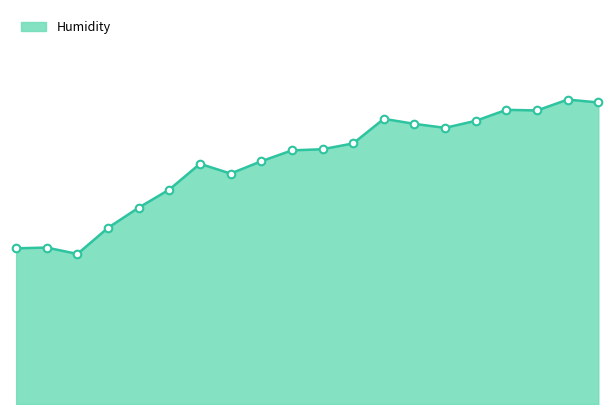

Does the chart have visible grid lines?

No